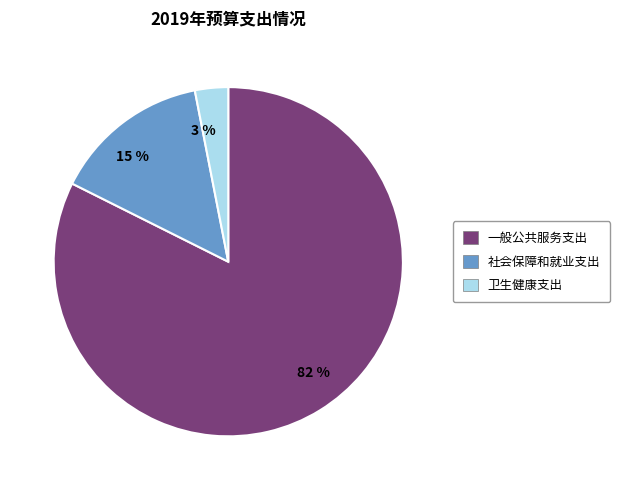

Between 一般公共服务支出 and 卫生健康支出, which is larger?

一般公共服务支出